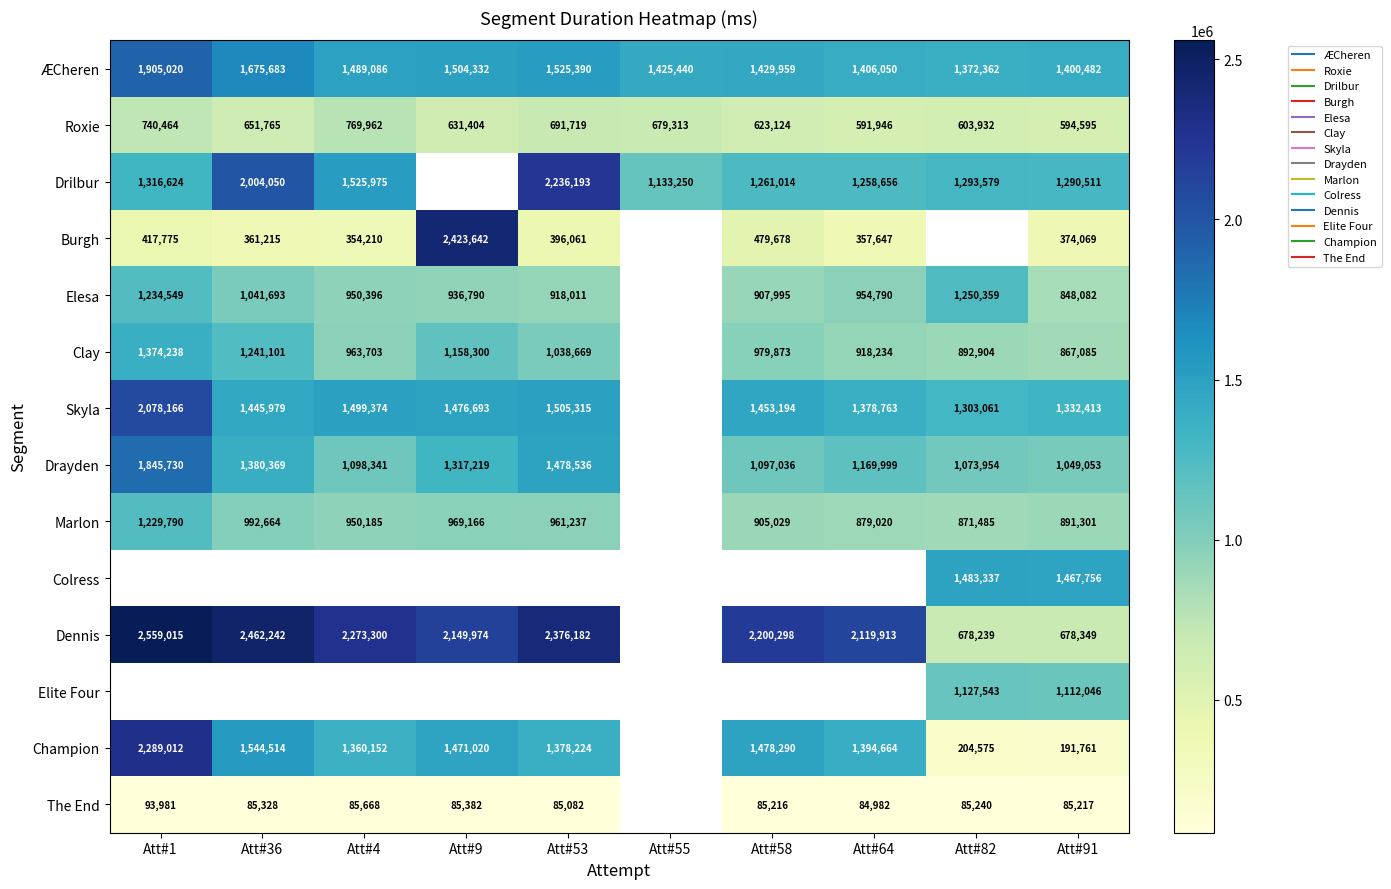

What is the difference between the highest and lowest values at Att#91?

1382539.0